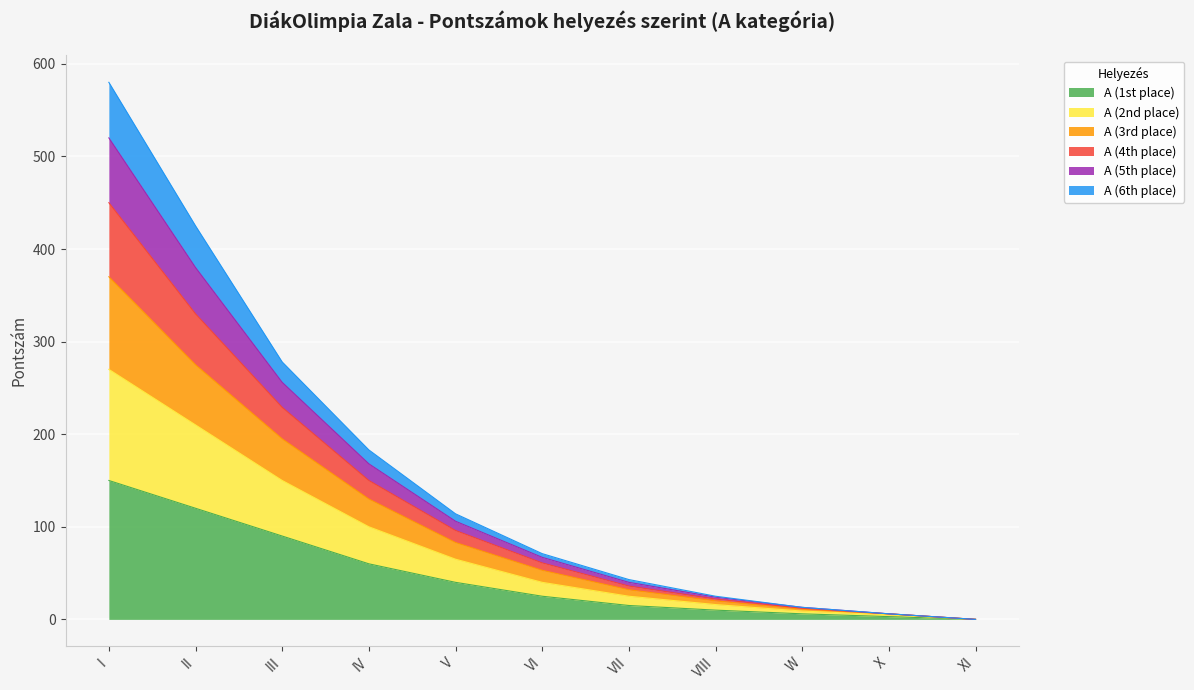

True or false: A (5th place) and A (1st place) intersect in this chart.

False